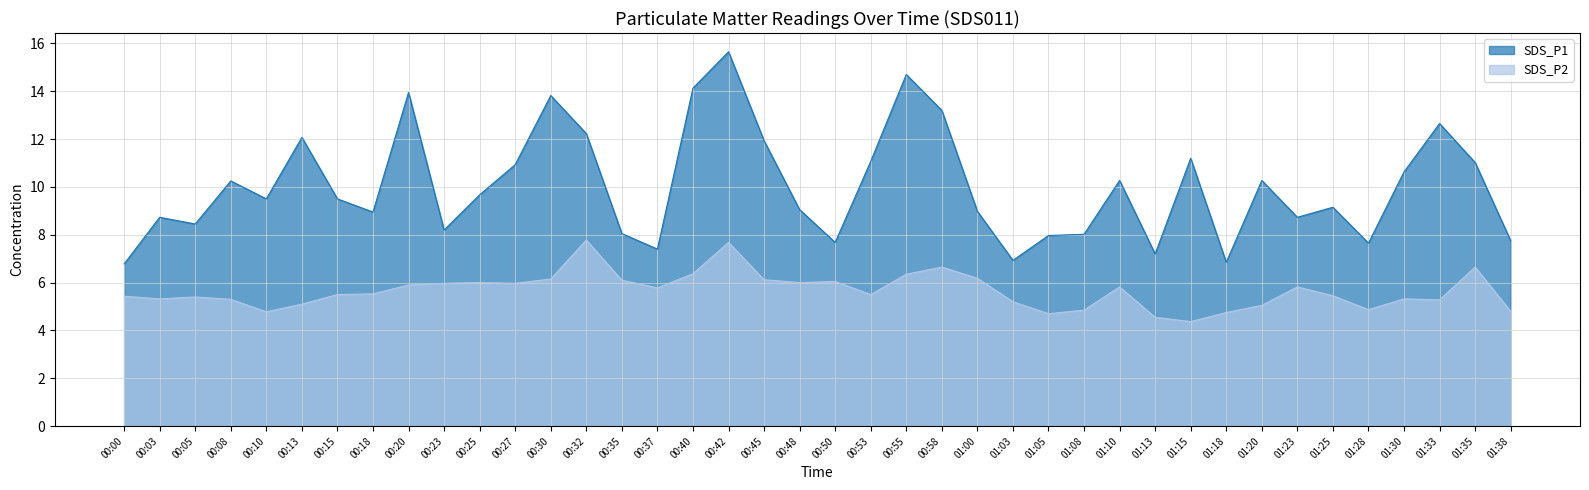

The SDS_P2 series shows 4.9 at 01:28. True or false?

True